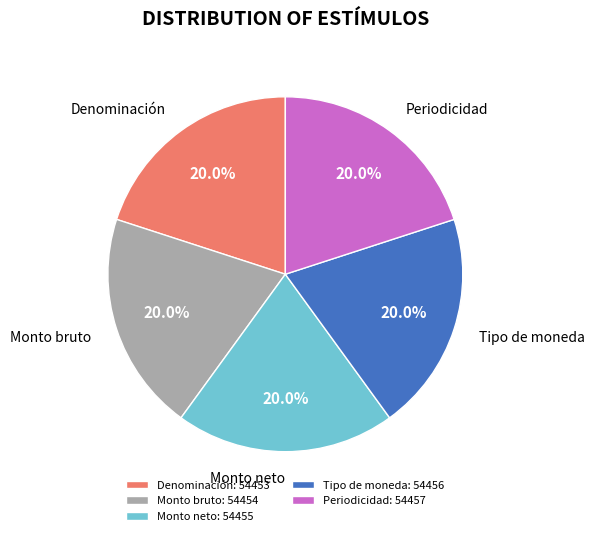

Does any single category account for the majority?

No